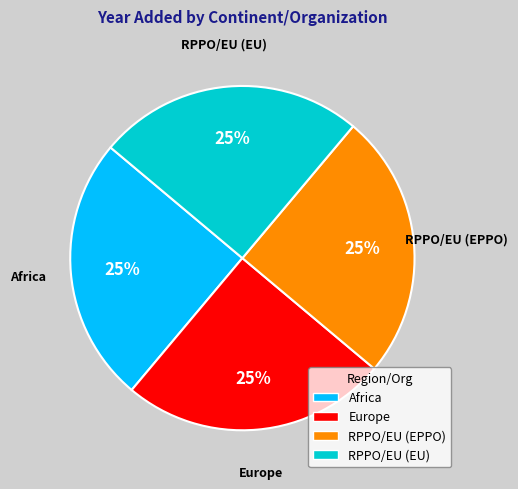

What is the ratio of the value at Europe to the value at RPPO/EU (EU)?

1.0